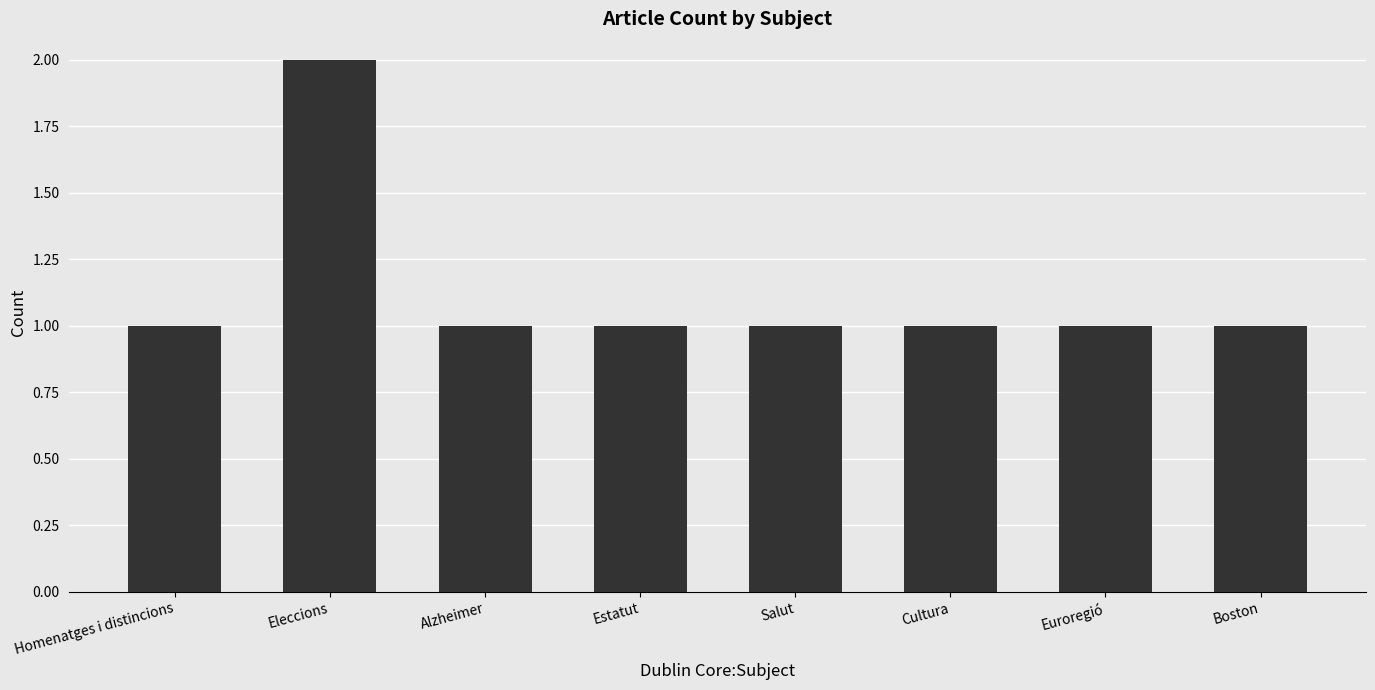

Read the value at Boston.

1